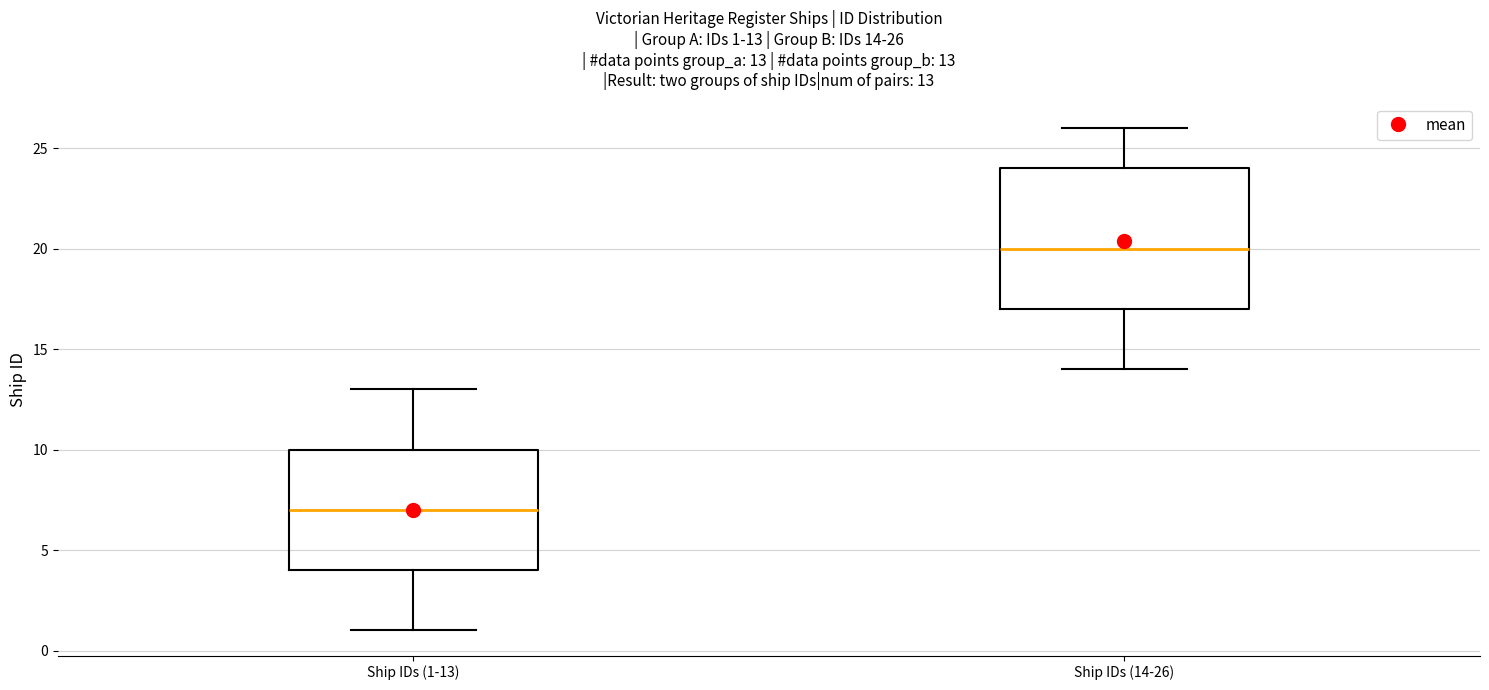

Which box is the tallest, from its lower edge to its upper edge?

Ship IDs (14-26)